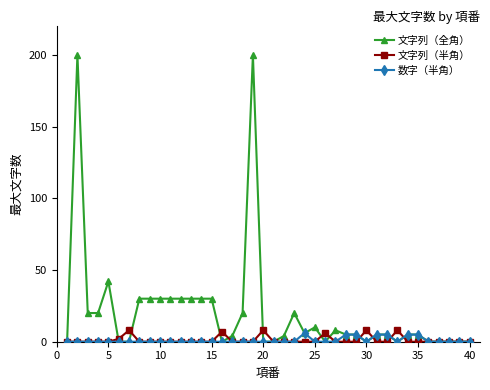

How many data points does each series have?

40